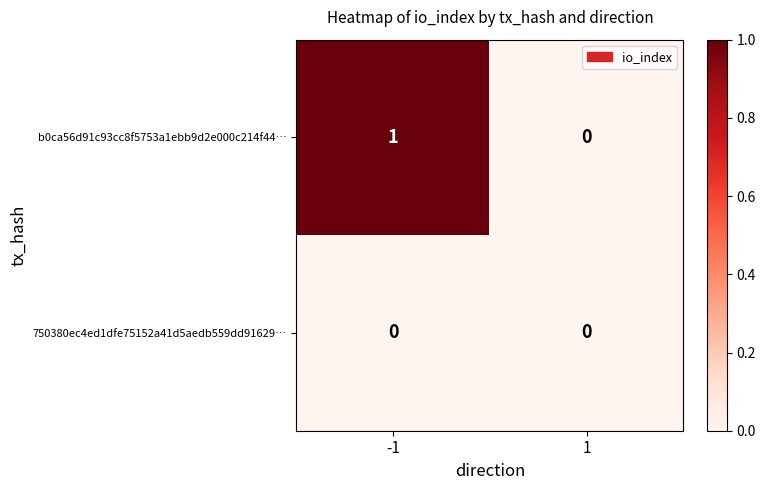

Reading left to right, list all the values displayed in this chart.

b0ca56d91c93cc8f5753a1ebb9d2e000c214f44…: 1	0
750380ec4ed1dfe75152a41d5aedb559dd91629…: 0	0